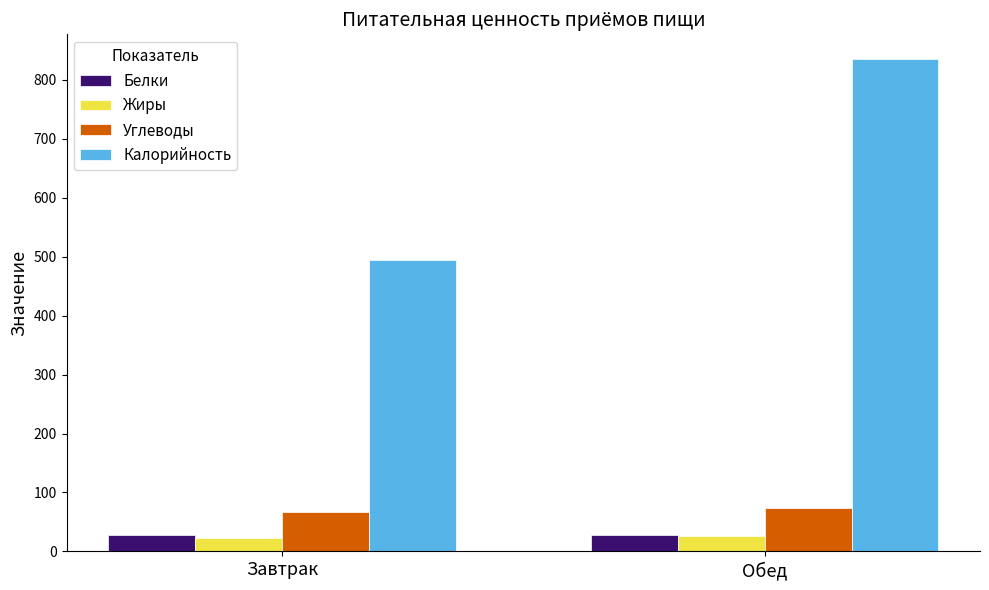

Which series has the largest total across all categories?

Калорийность